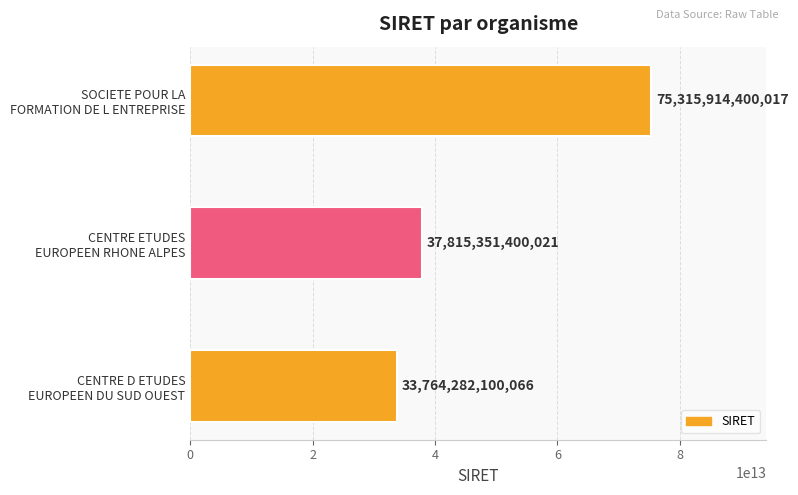

Are the bars horizontal?

Yes